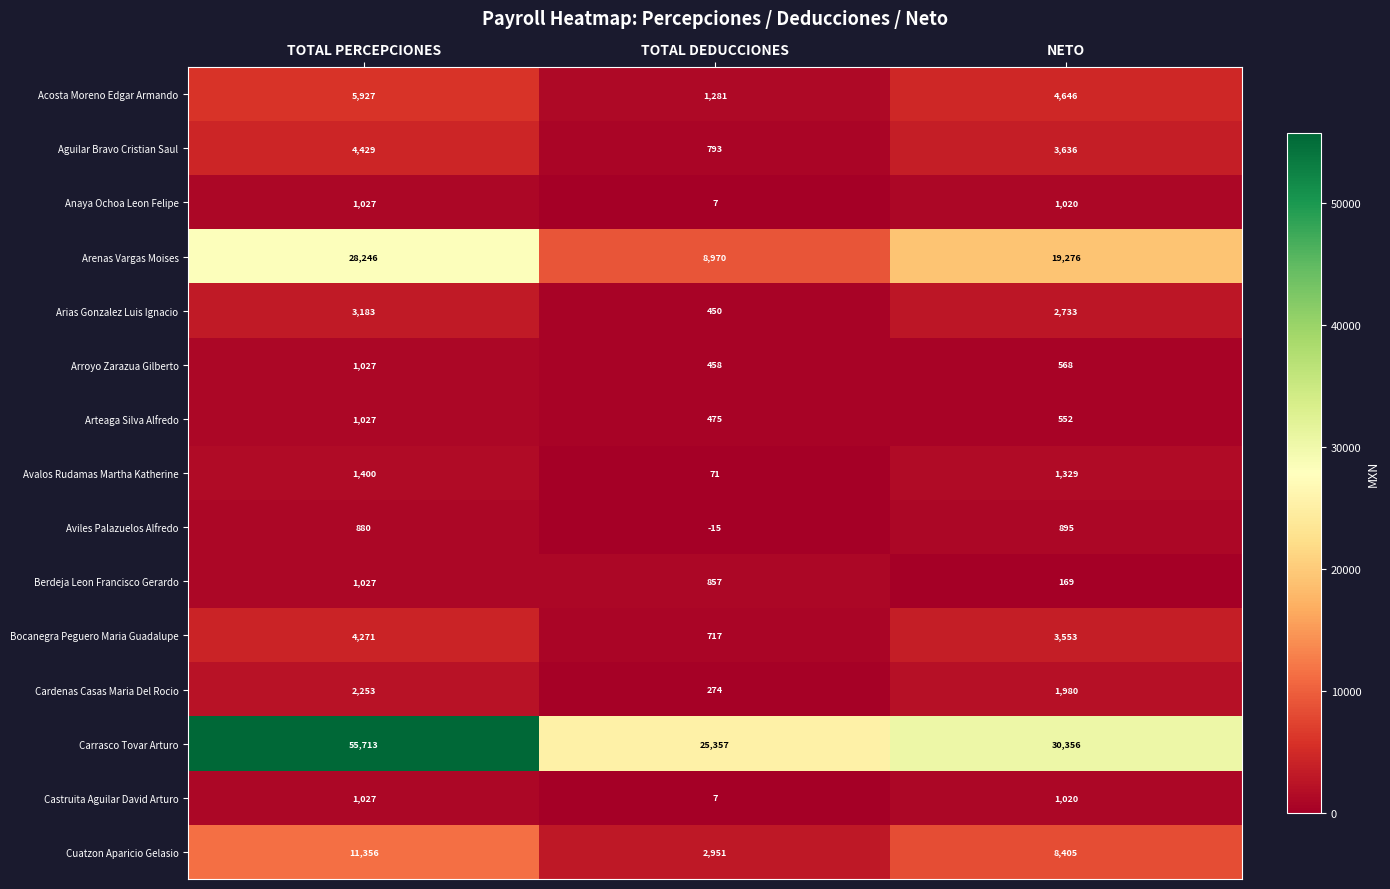

Read the Berdeja Leon Francisco Gerardo value at TOTAL DEDUCCIONES.

857